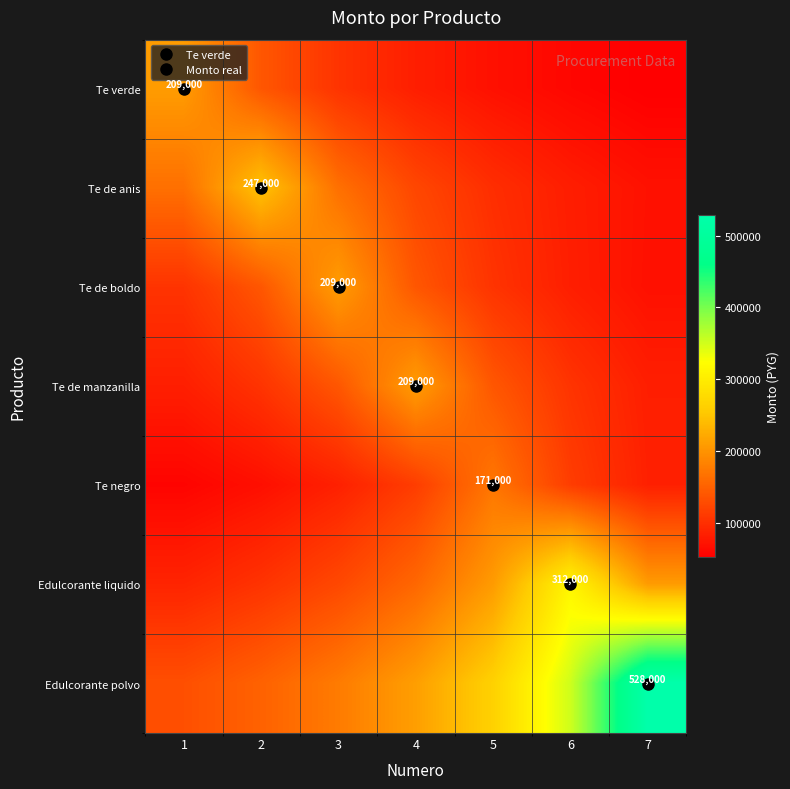

List the labels in order of Te de manzanilla value, smallest first.

1, 7, 2, 6, 3, 5, 4